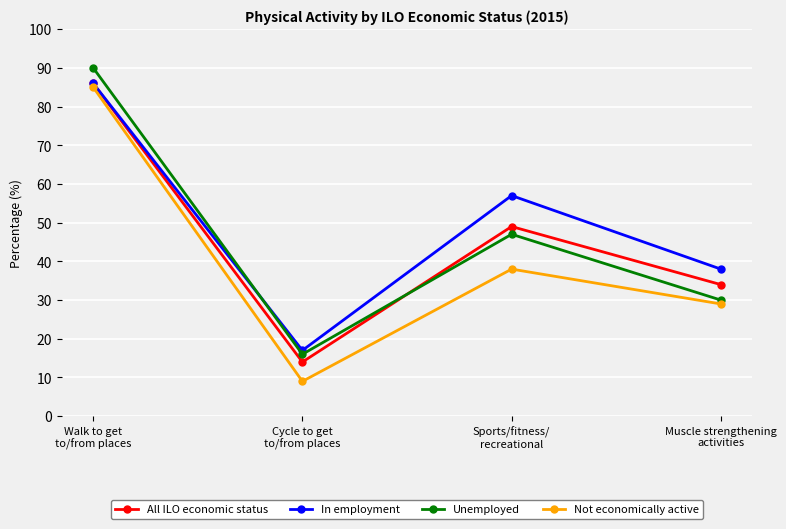

What position from the left is Cycle to get
to/from places?

2